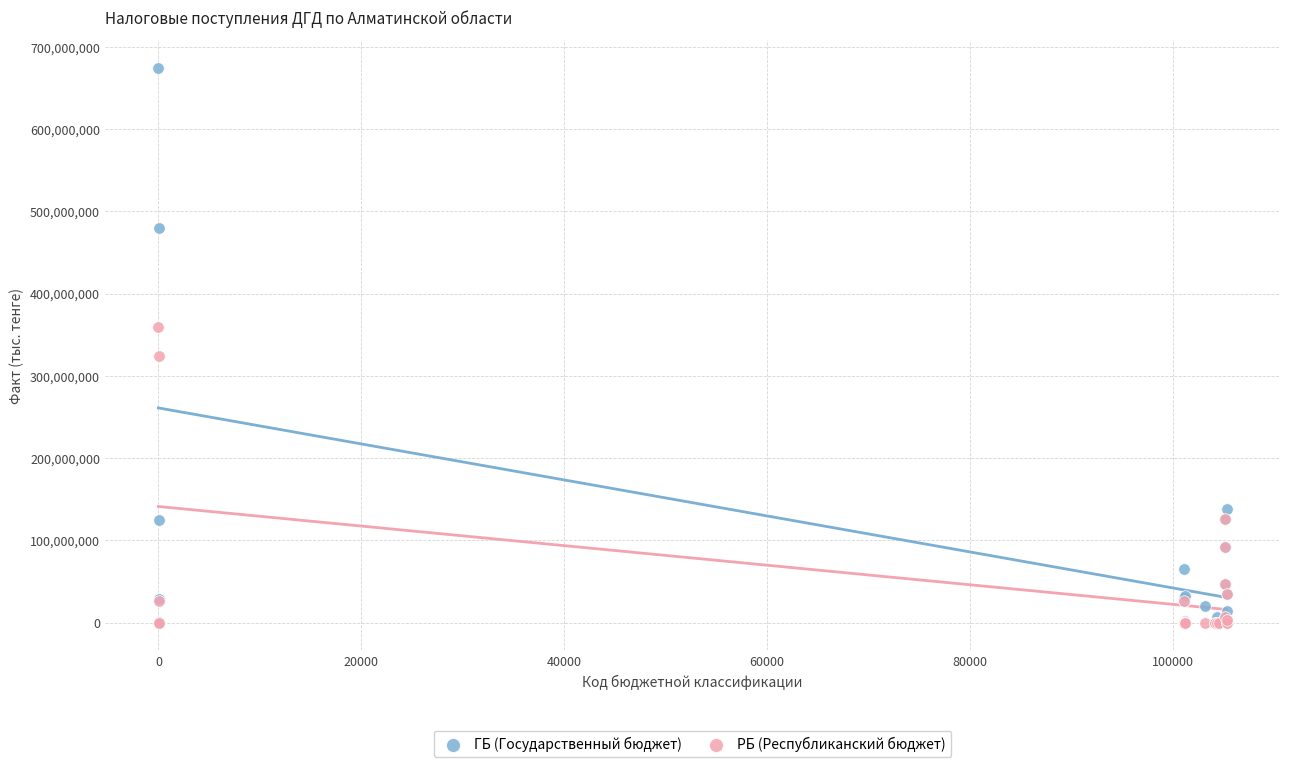

In the ГБ (Государственный бюджет) series, what Y value is closest to 337339393?

479636828